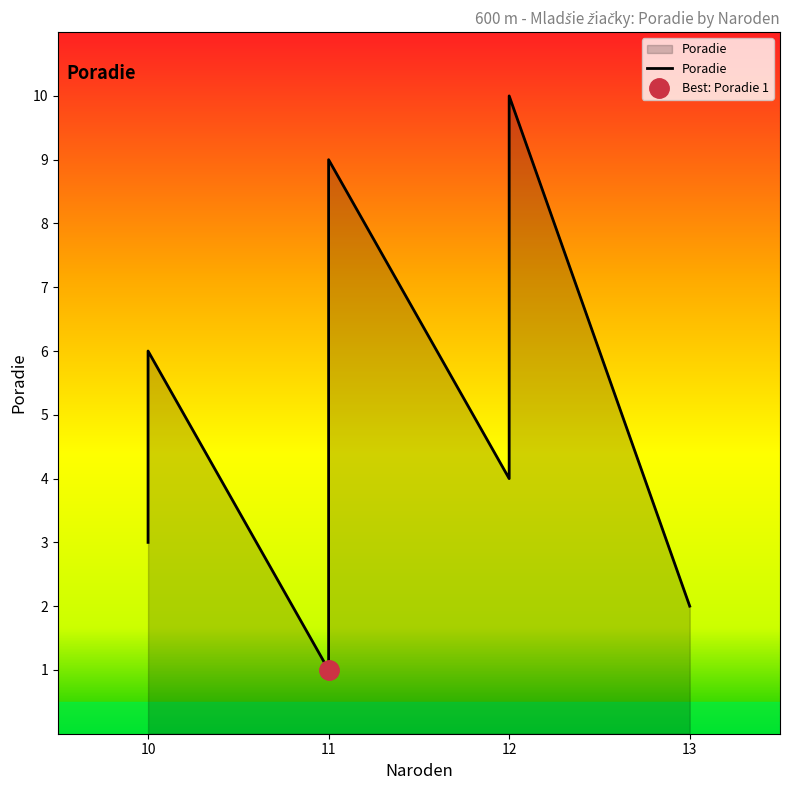

How many series are shown in this chart?

1